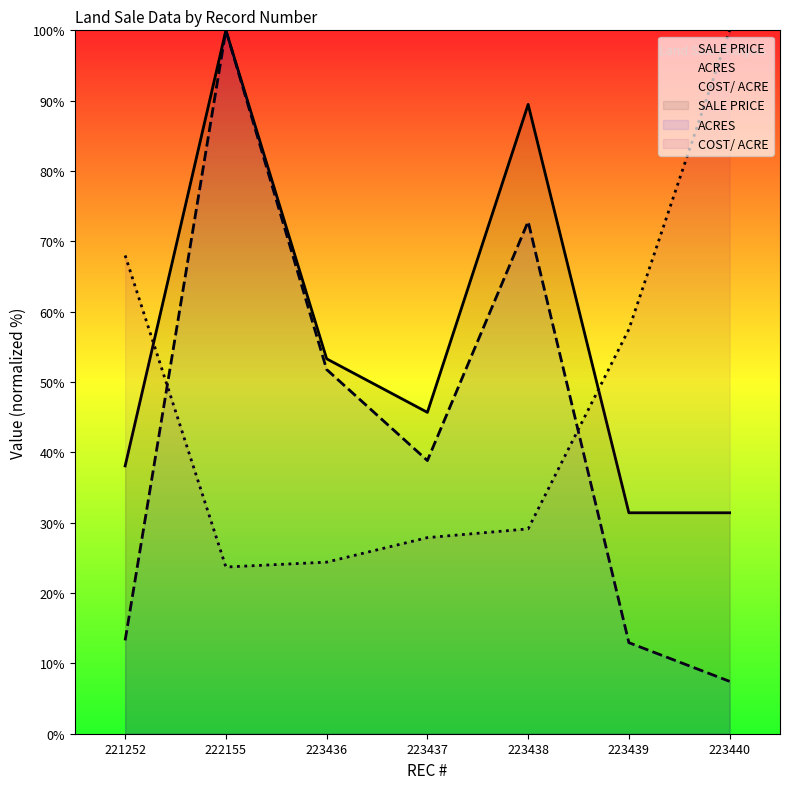

True or false: ACRES has a value of 100.7 at 223438.

False